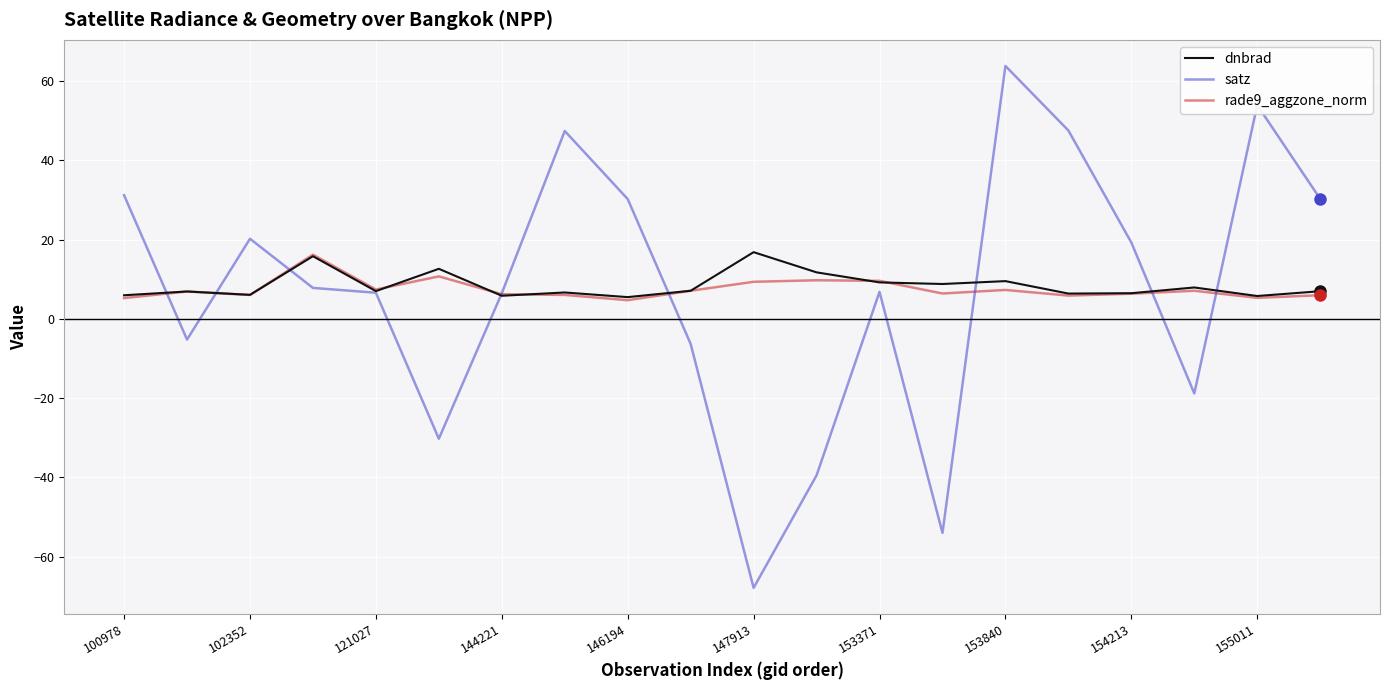

What are all the series names shown in the legend?

dnbrad, satz, rade9_aggzone_norm